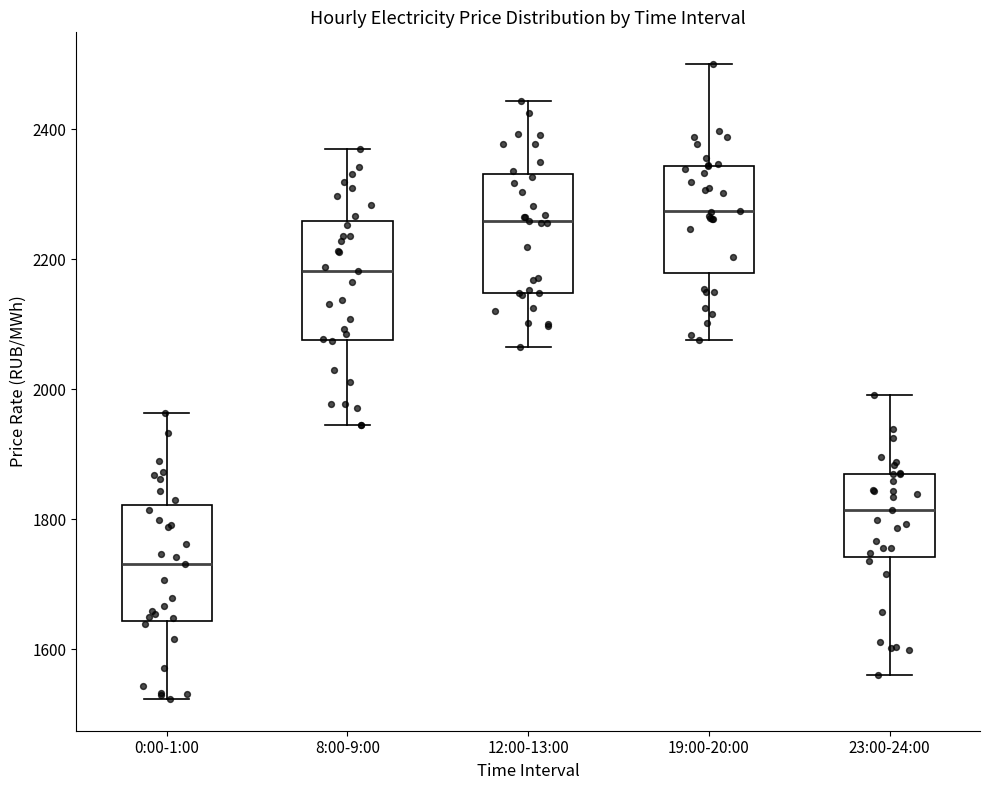

Reading left to right, read every box against the y-axis: the position of its median line, the range the box covers, and the ends of its whiskers. The values are not printed on the chart, so give them approximately, as read against the axis.

0:00-1:00: median 1740, box 1640 to 1820, whiskers 1520 to 1960
8:00-9:00: median 2180, box 2080 to 2260, whiskers 1940 to 2360
12:00-13:00: median 2260, box 2140 to 2340, whiskers 2060 to 2440
19:00-20:00: median 2280, box 2180 to 2340, whiskers 2080 to 2500
23:00-24:00: median 1820, box 1740 to 1860, whiskers 1560 to 2000